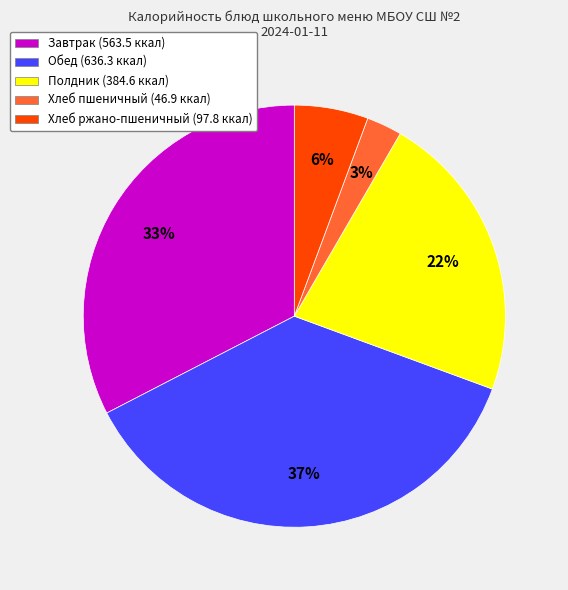

What percentage is the Завтрак (563.5 ккал) slice, to the nearest percent?

33%